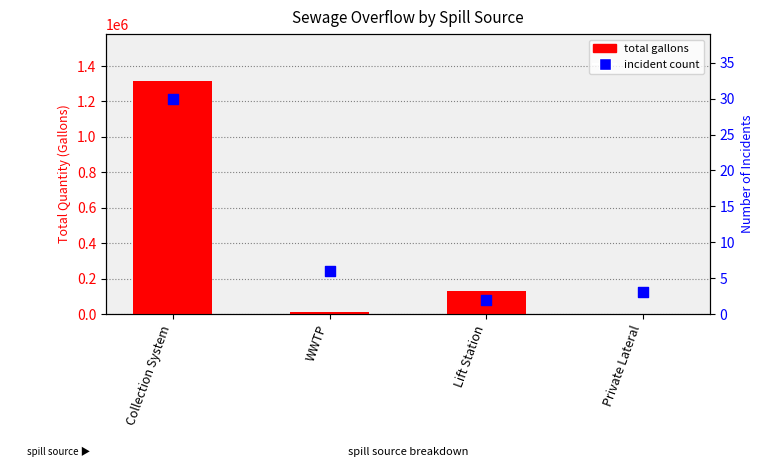

At which category is the sum across all series the highest?

Collection System